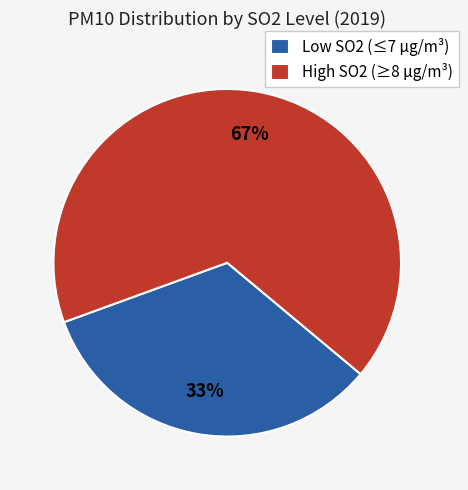

To the nearest percent, what is the average slice percentage?

50%